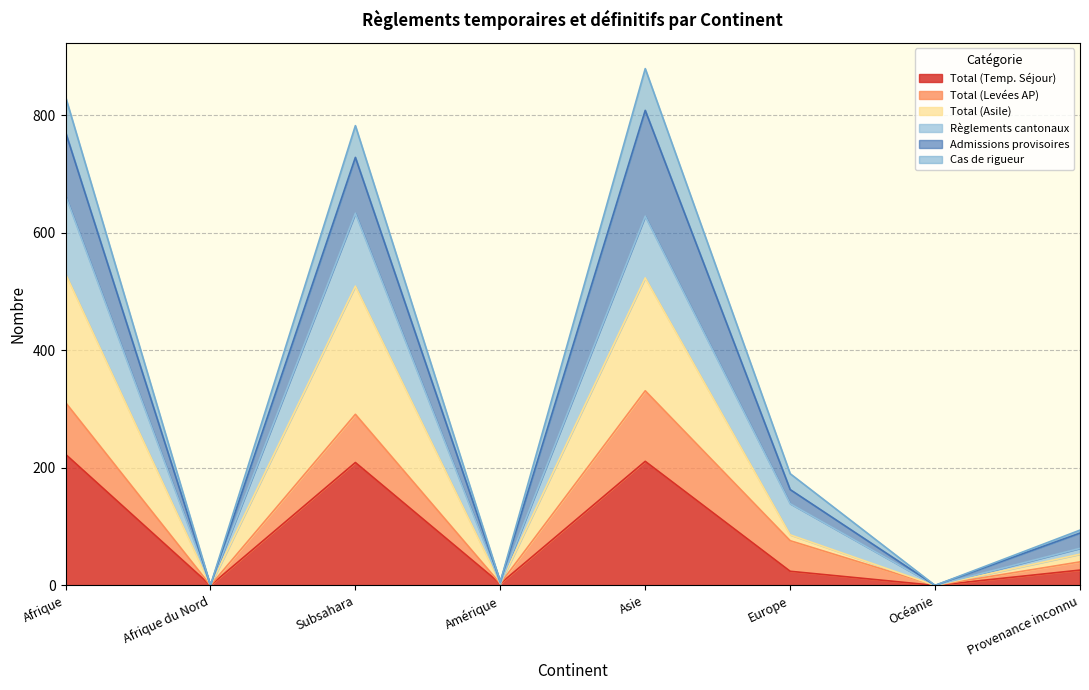

Between Afrique and Amérique, which is larger?

Afrique